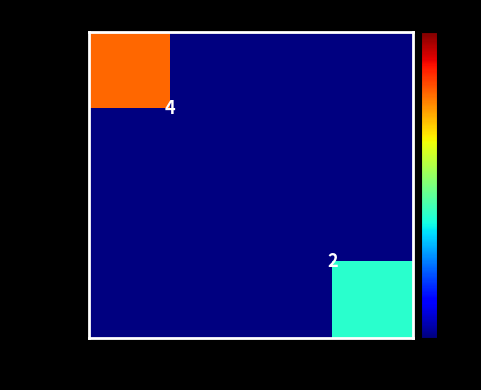

The value of 83b765ca… at -1 is 5. True or false?

False